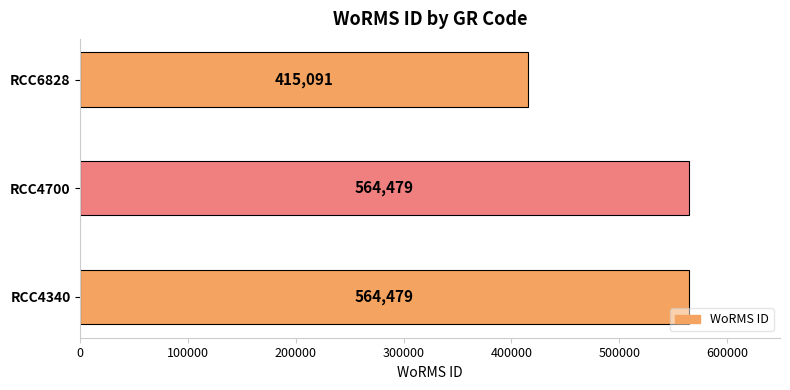

Count the values in the range 415091 to 564479.

3